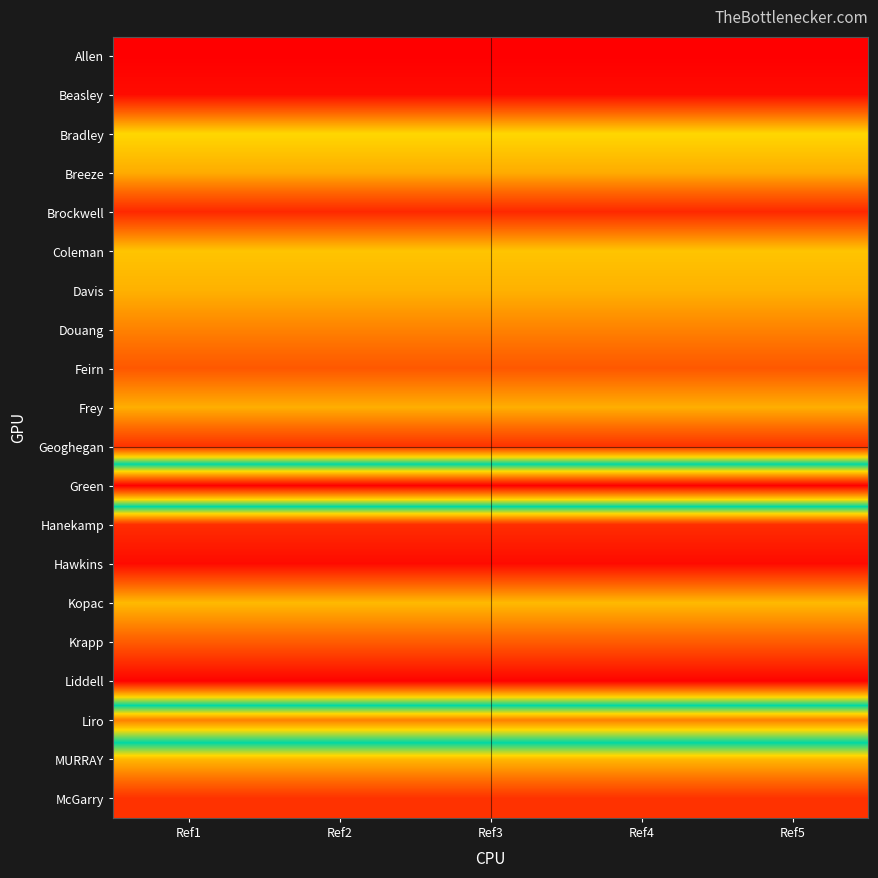

At how many categories does at least one series exceed 698182?

5